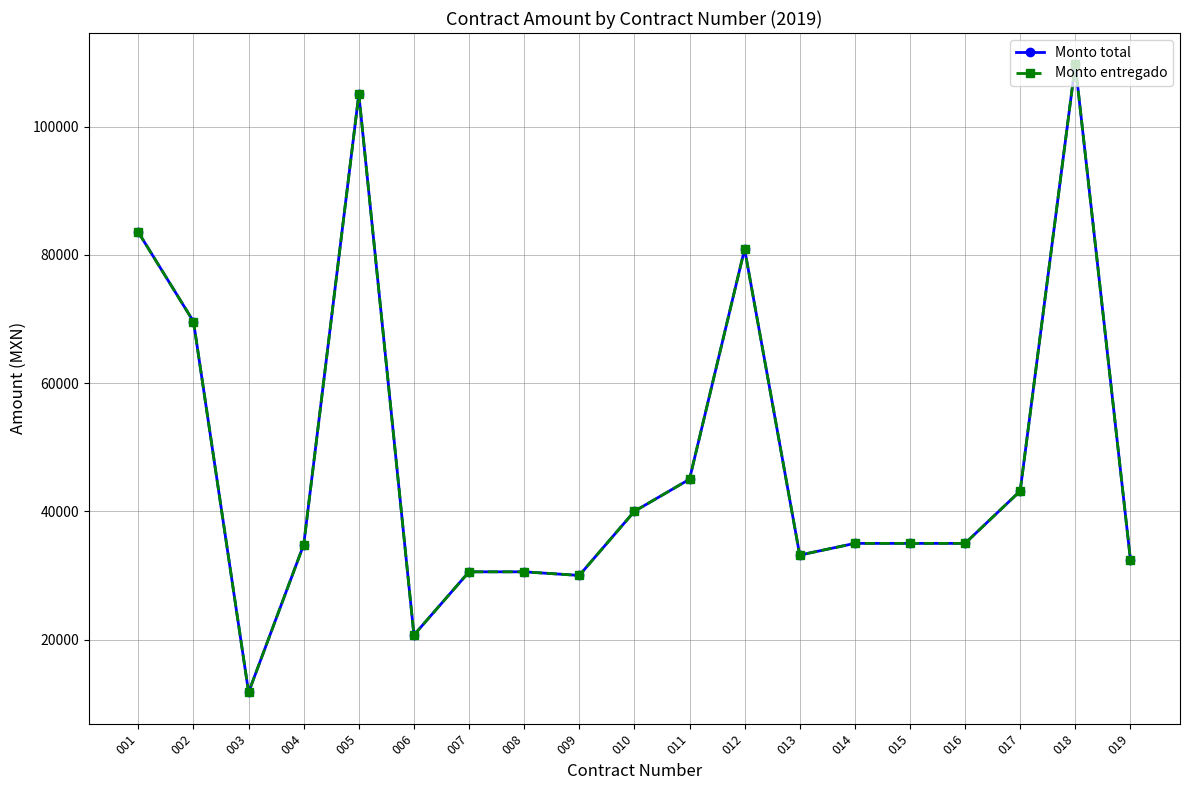

Between 002 and 005, which is larger?

005